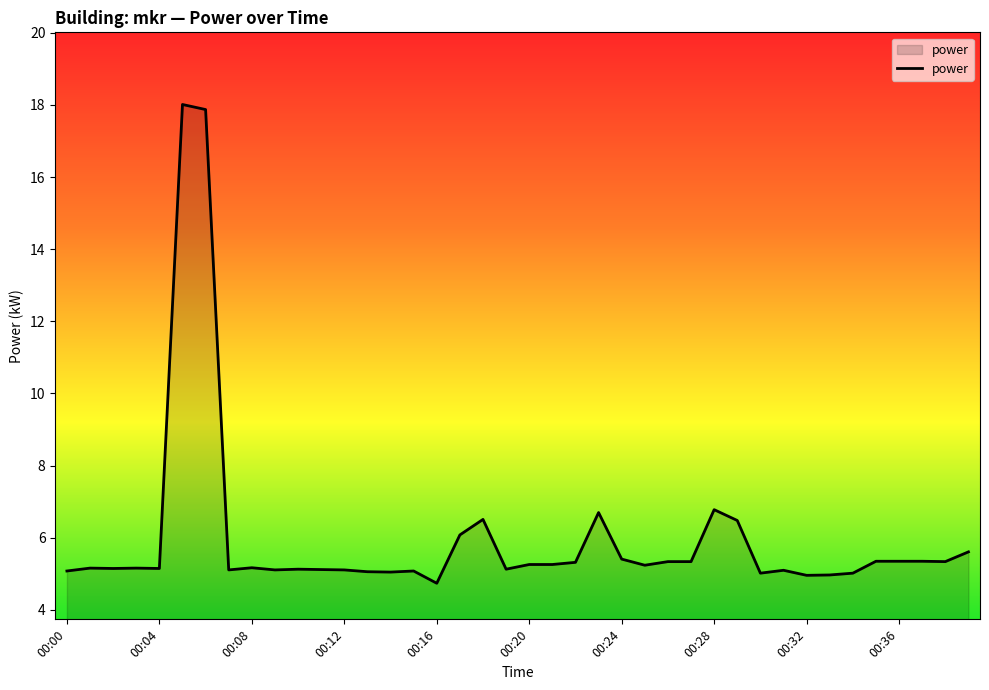

What is the difference between the maximum and minimum values?

13.3